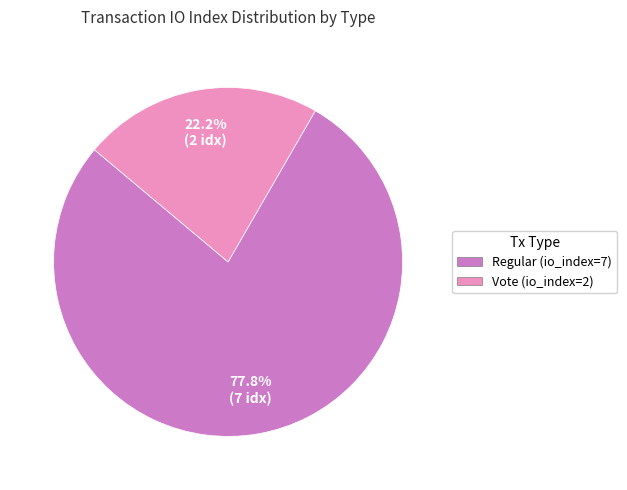

To the nearest percent, what percentage of the pie is Regular (io_index=7)?

78%